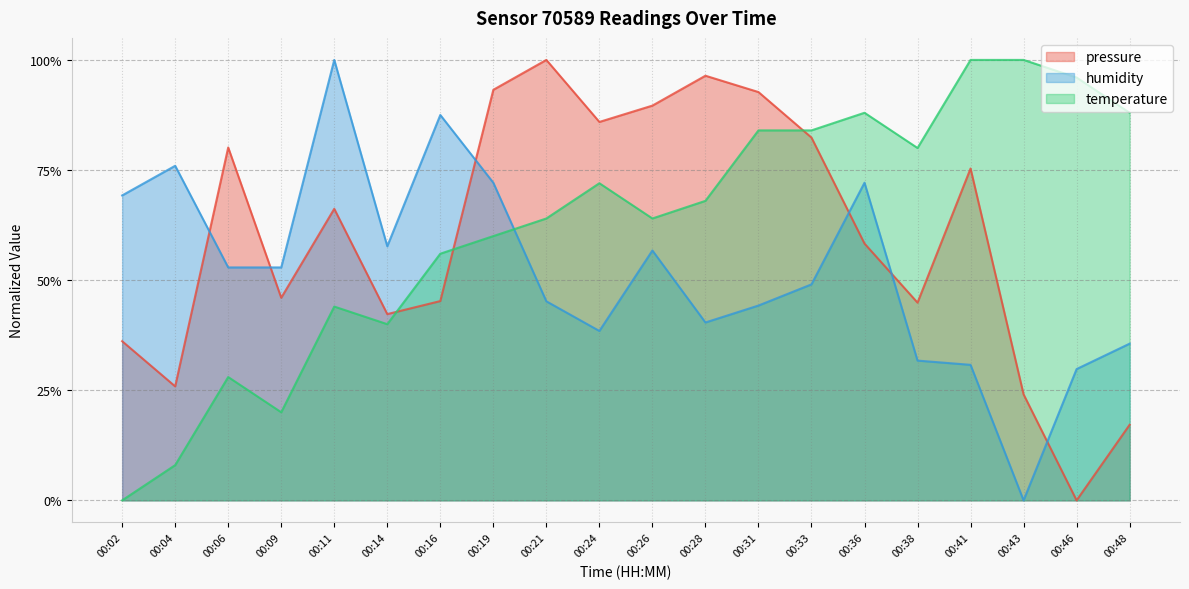

How many data points does each series have?

20